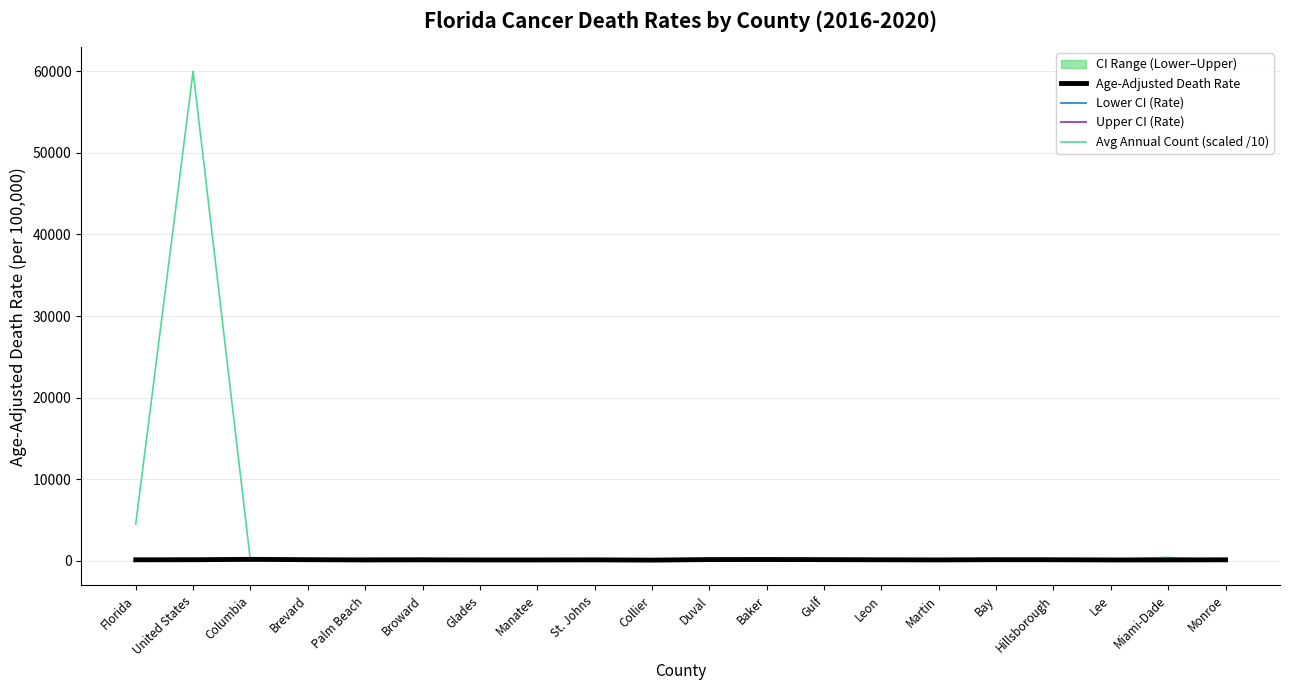

The Upper CI (Rate) series shows 58.7 at Gulf. True or false?

False